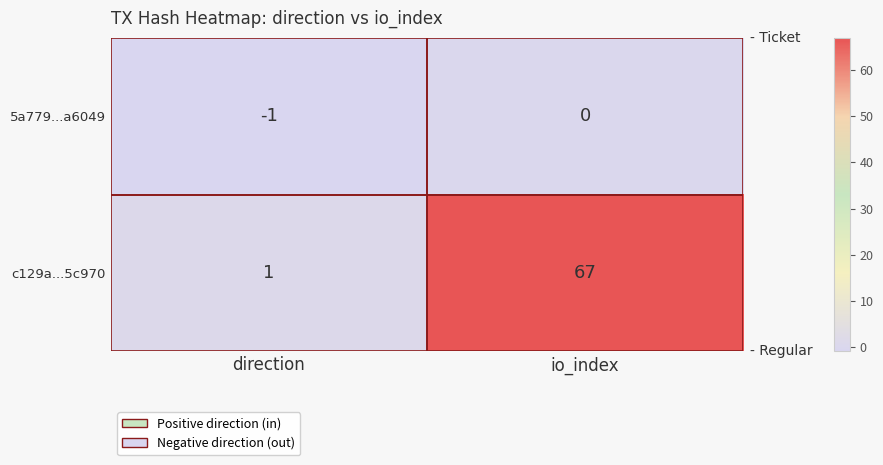

Rank the series by their maximum value, from lowest to highest.

5a779...a6049, c129a...5c970